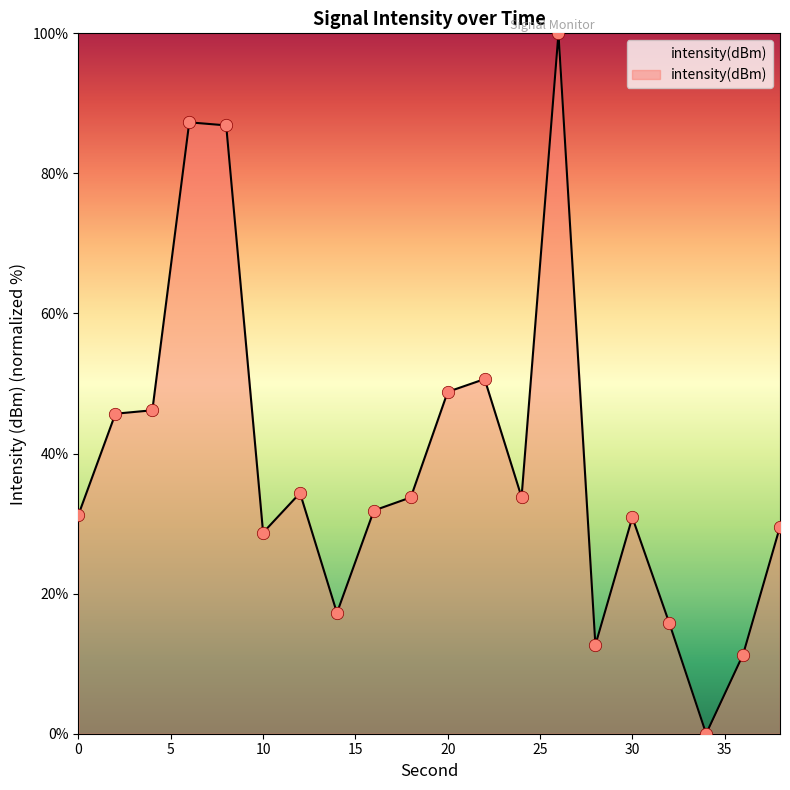

What is the greatest value displayed?

100.0